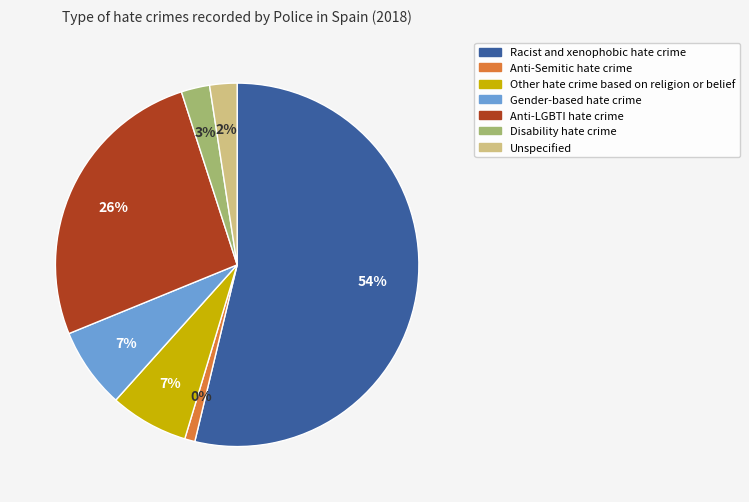

Which slice is the smallest?

Anti-Semitic hate crime